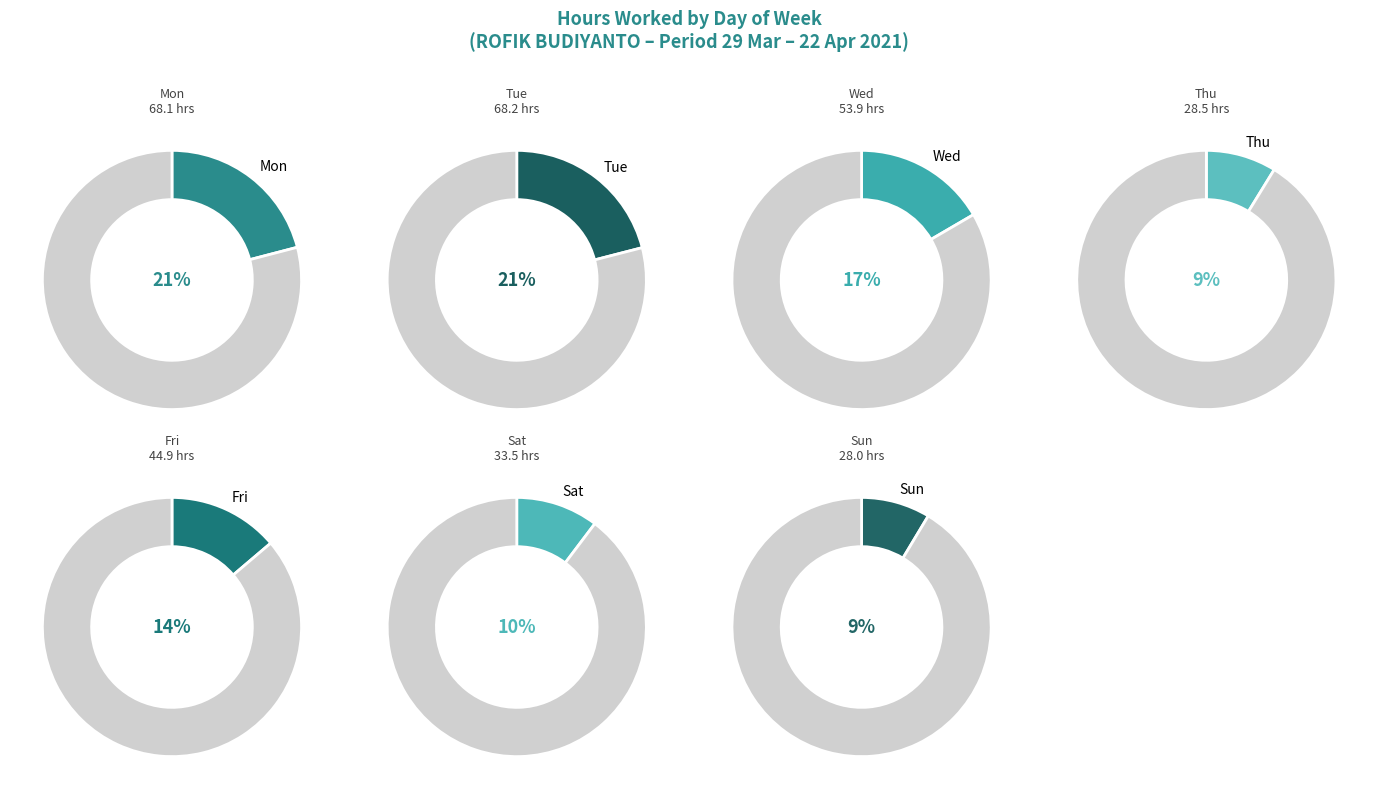

How many slices are in this pie chart?

7